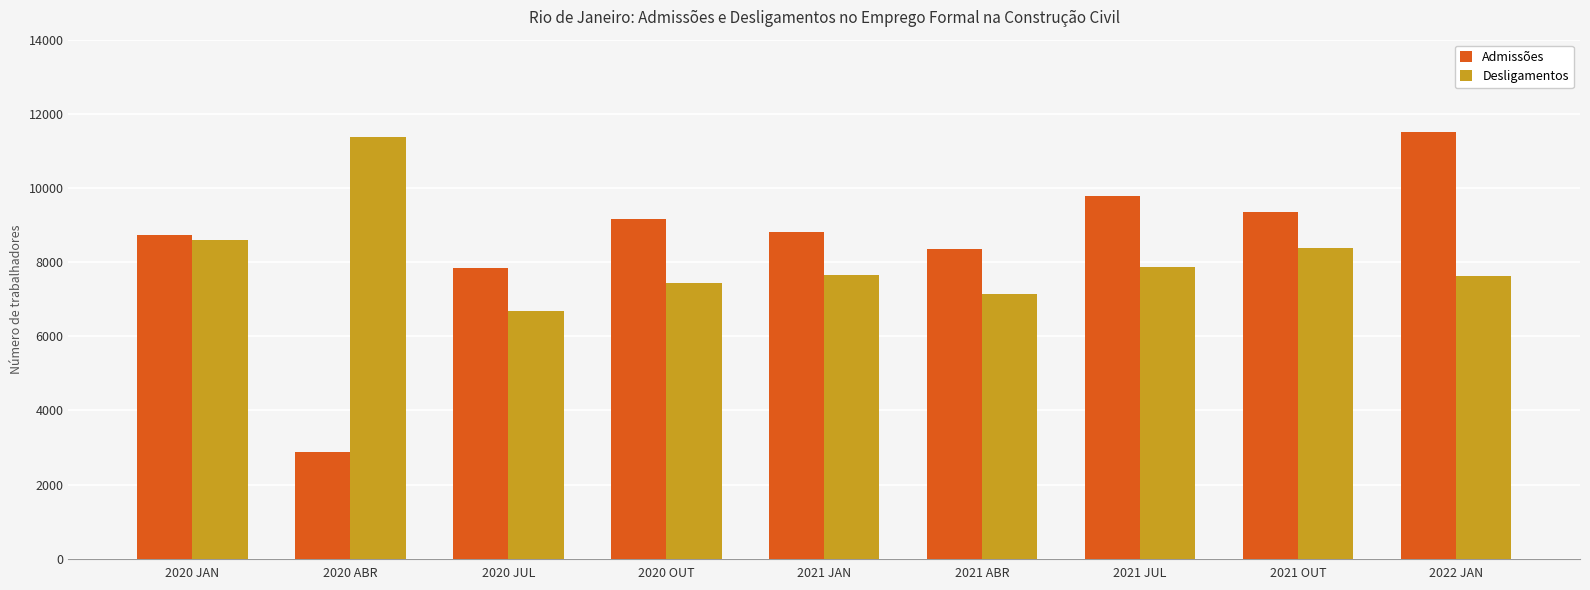

Read the Desligamentos value at 2021 JAN.

7649